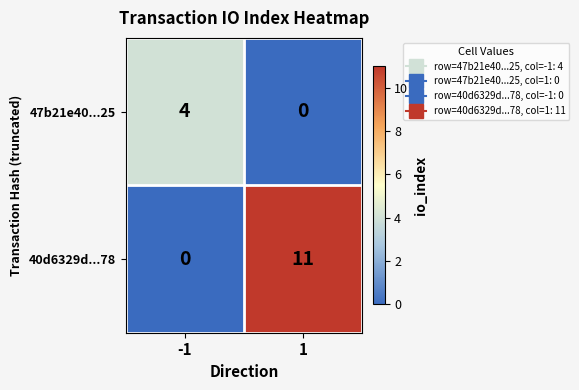

How many positive values does the 40d6329d...78 series have?

1